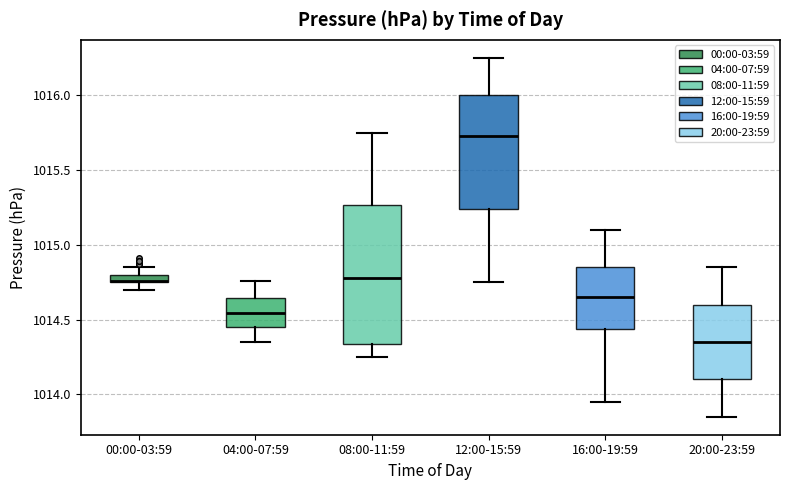

Which box is the tallest, from its lower edge to its upper edge?

08:00-11:59